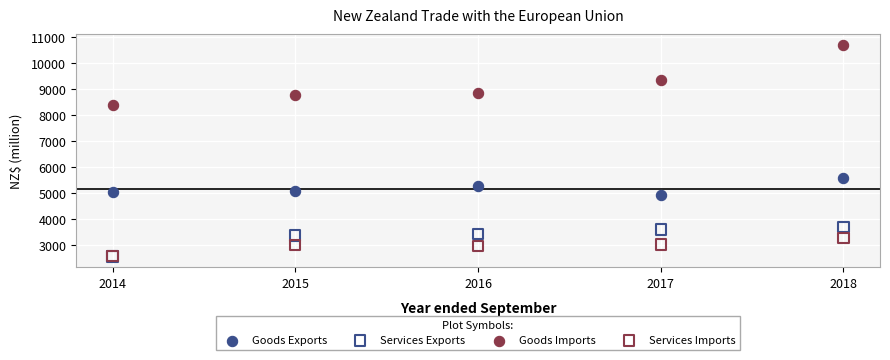

Across all series, what Y value is closest to 6643?

5593.8